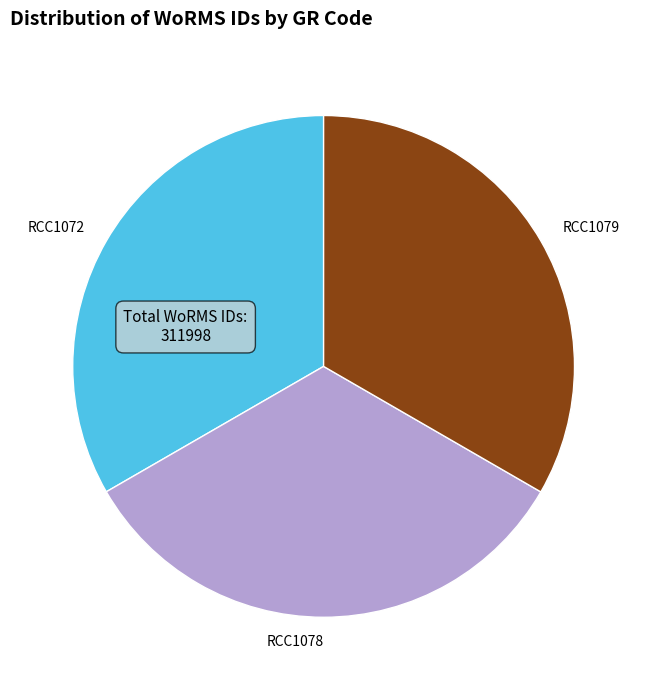

What is the ratio of the value at RCC1078 to the value at RCC1072?

1.0